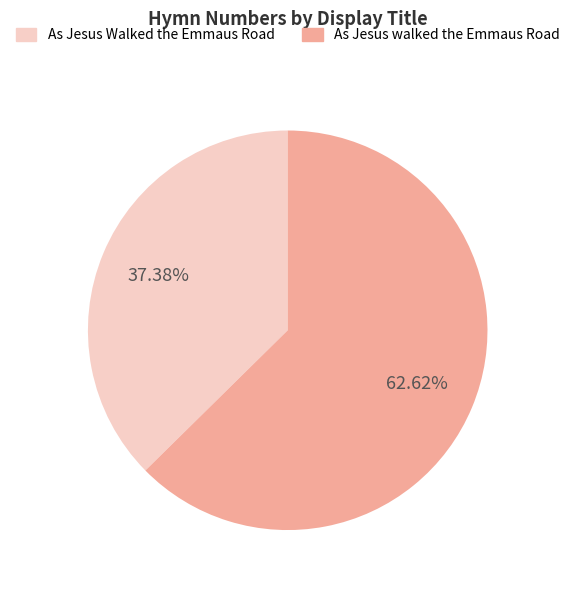

What is the ratio of the value at As Jesus walked the Emmaus Road to the value at As Jesus Walked the Emmaus Road?

1.7